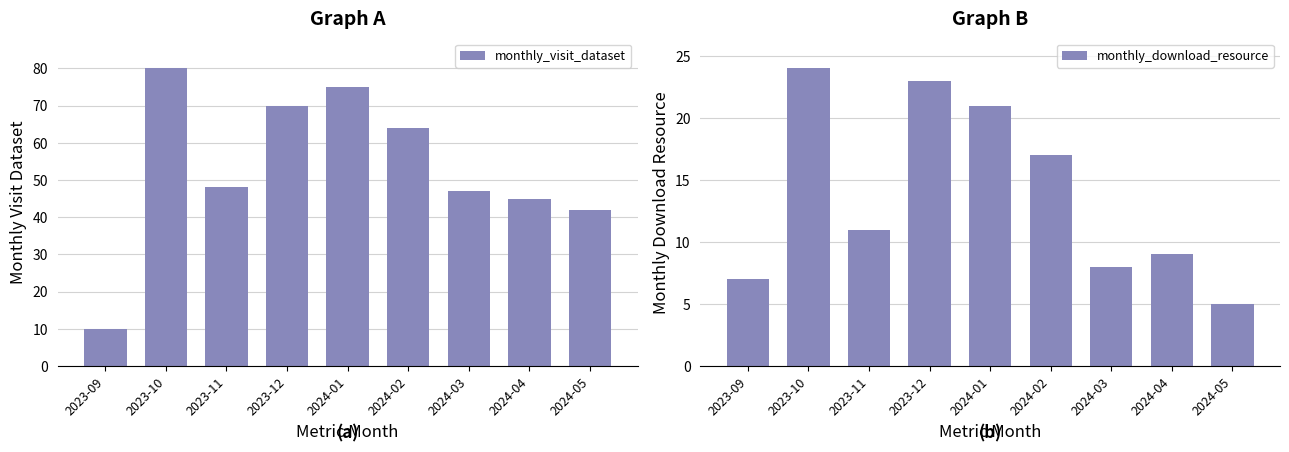

What is the label of the 6th bar from the right?

2023-12